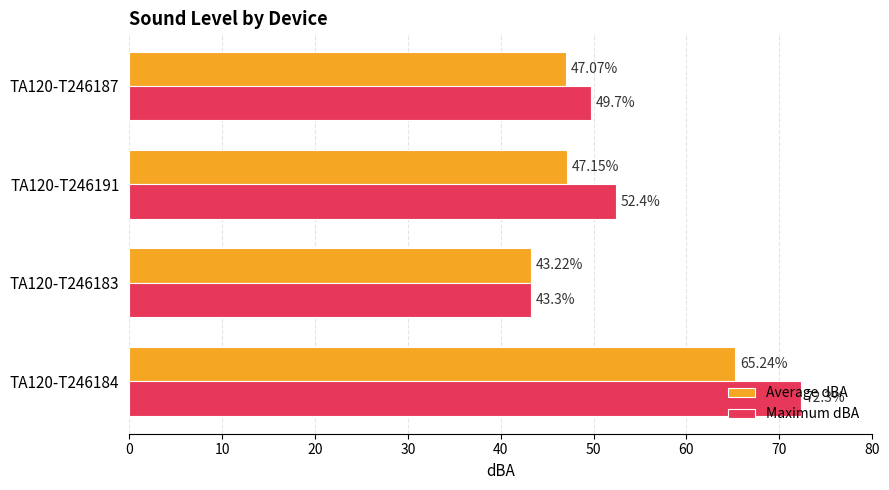

What are all the series names shown in the legend?

Average dBA, Maximum dBA